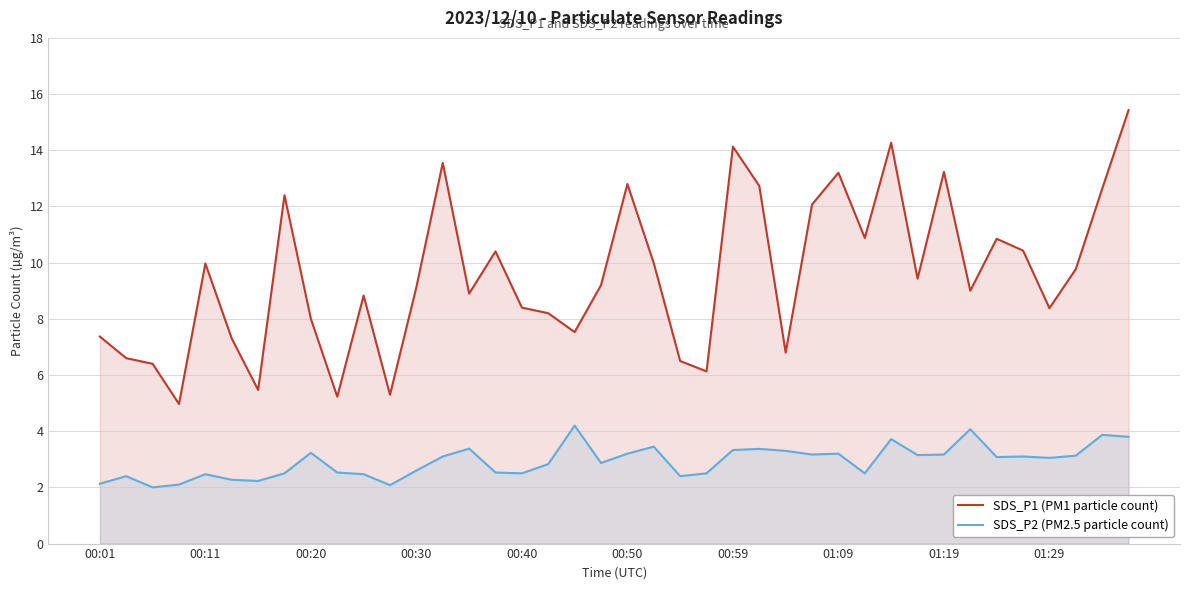

The value of SDS_P1 (PM1 particle count) at 17 is 3.5. True or false?

False